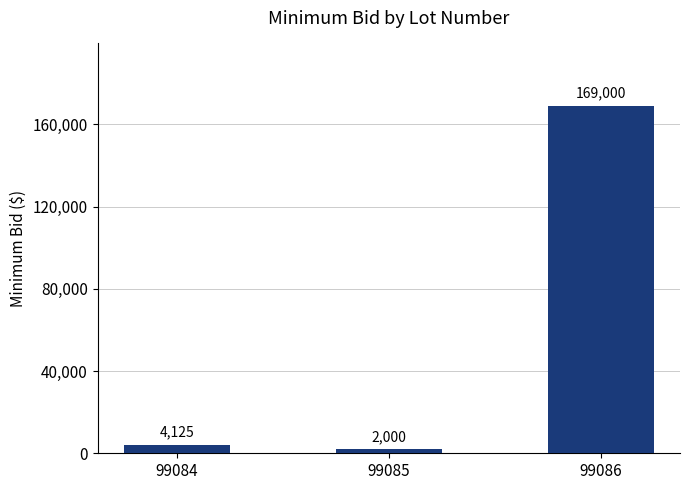

What is the difference between the maximum and minimum values?

167000